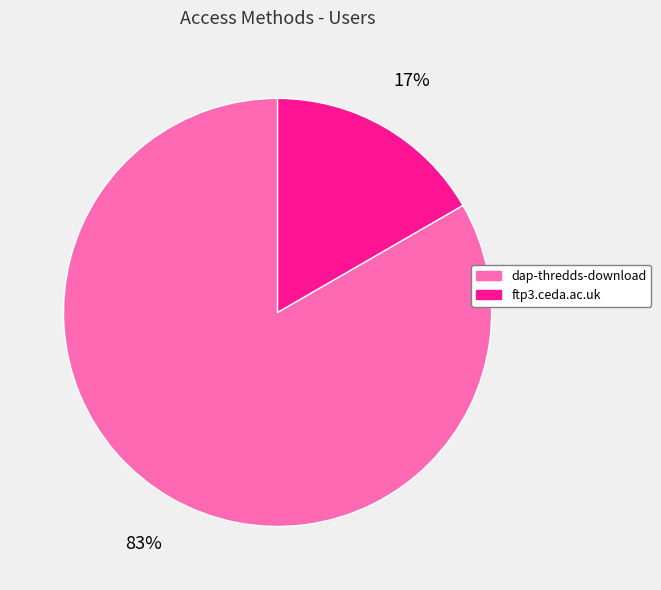

Which category accounts for the majority?

dap-thredds-download